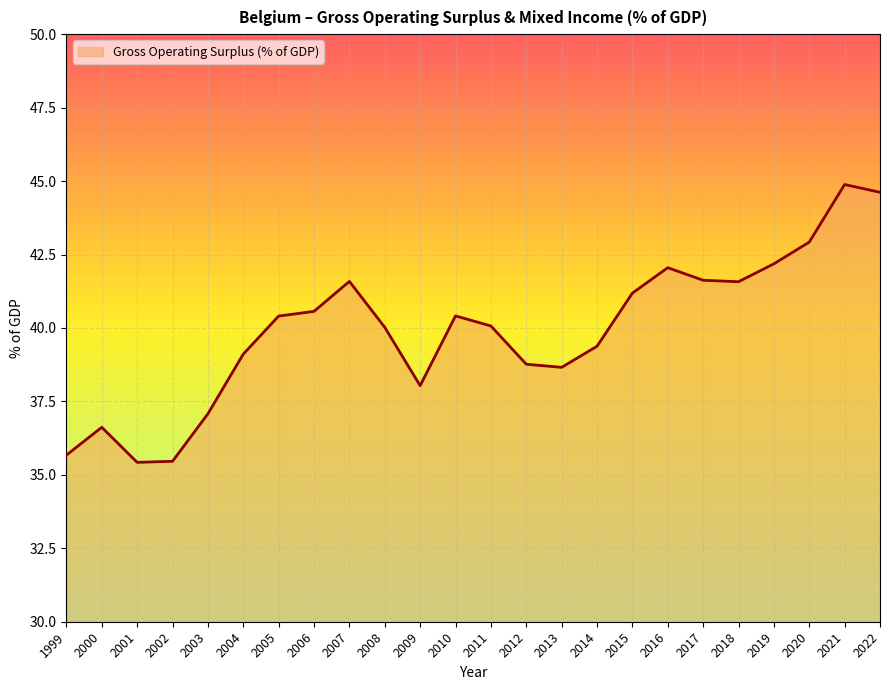

What is the difference between the maximum and minimum values?

9.5